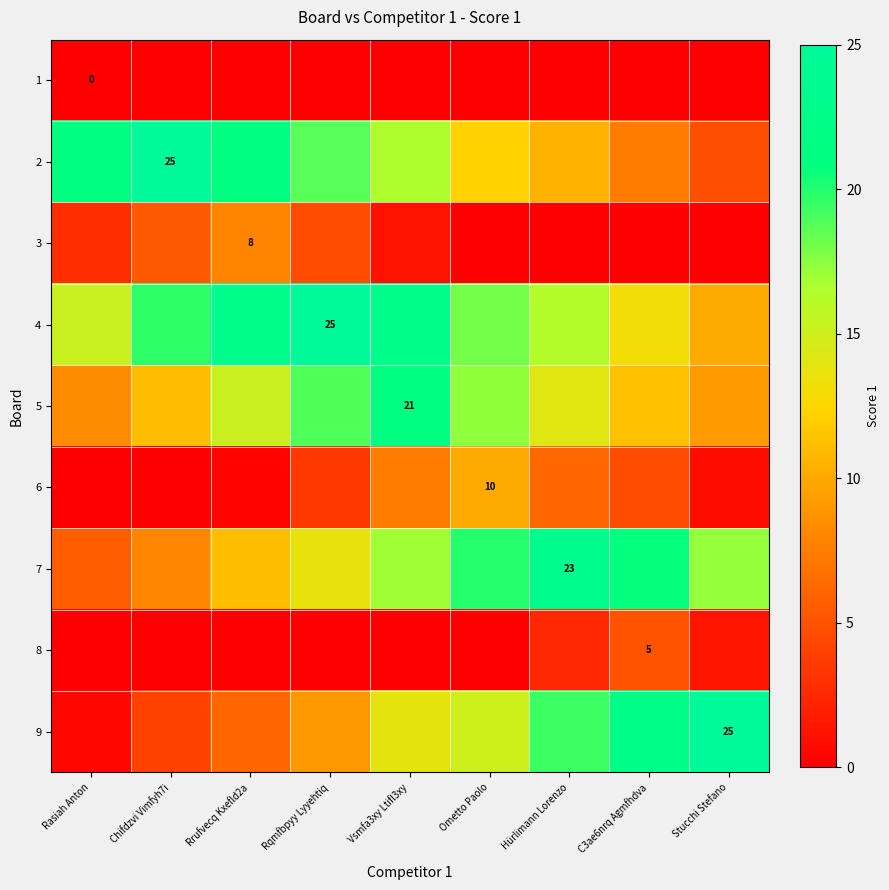

Between Chifdzvi Vimfyh7i and Stucchi Stefano, which is larger?

Chifdzvi Vimfyh7i